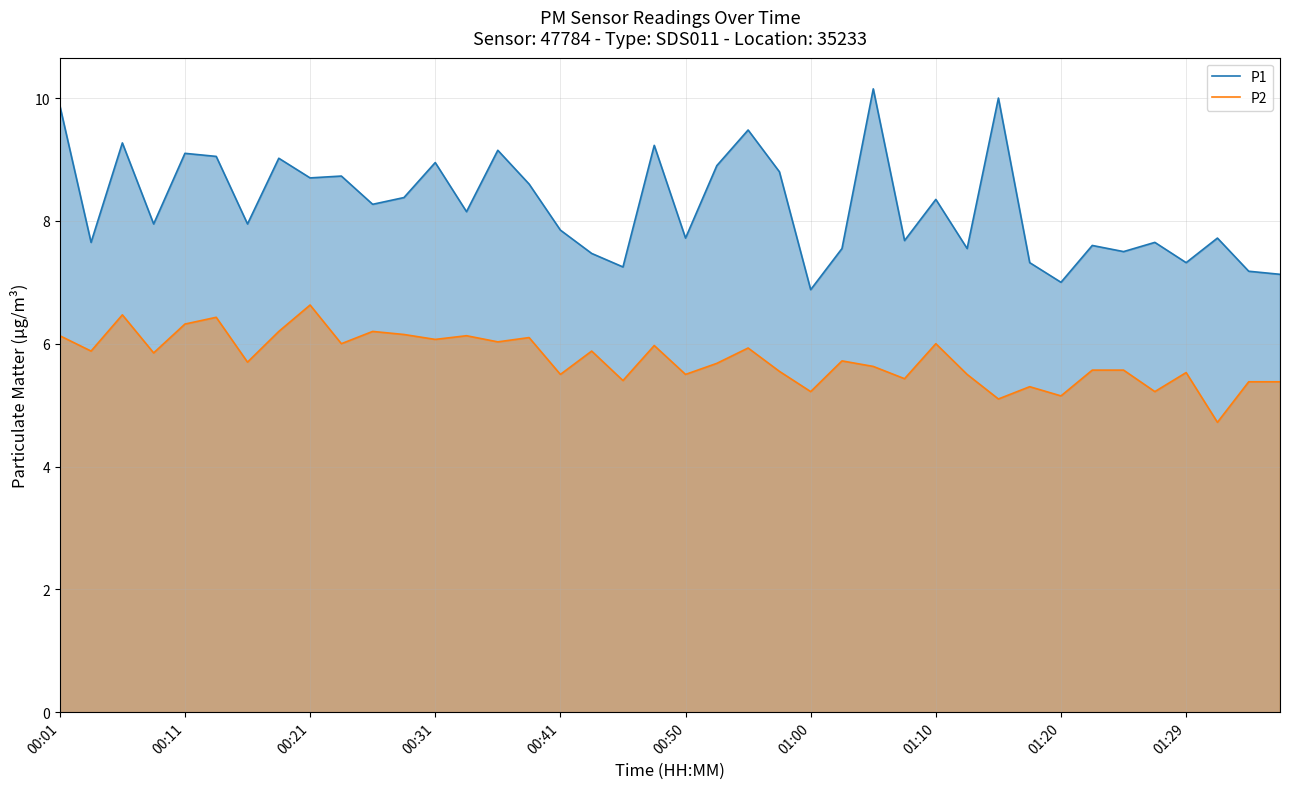

True or false: P2 and P1 cross at least once.

False